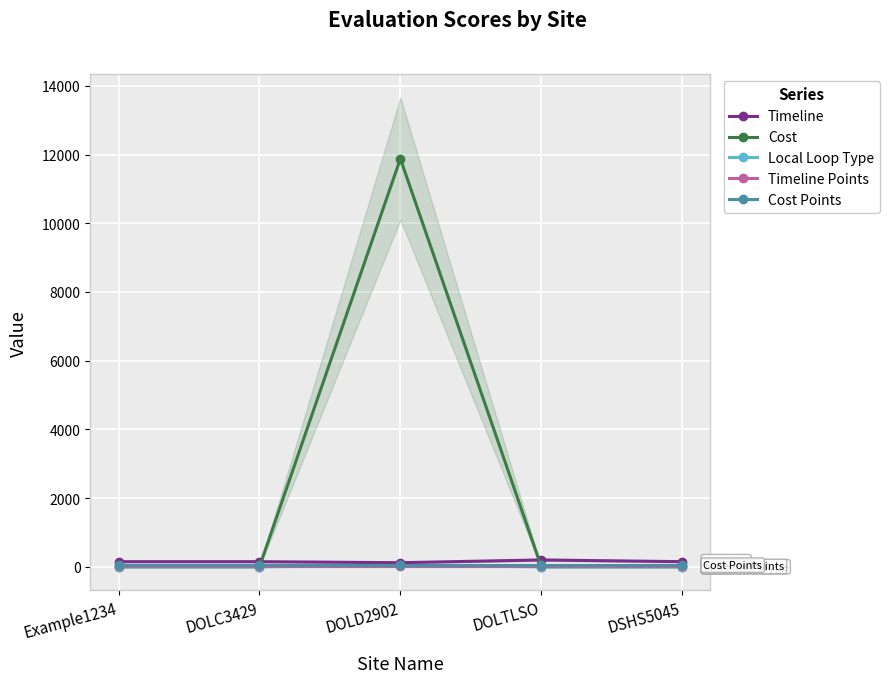

At how many categories does at least one series exceed 5139?

1